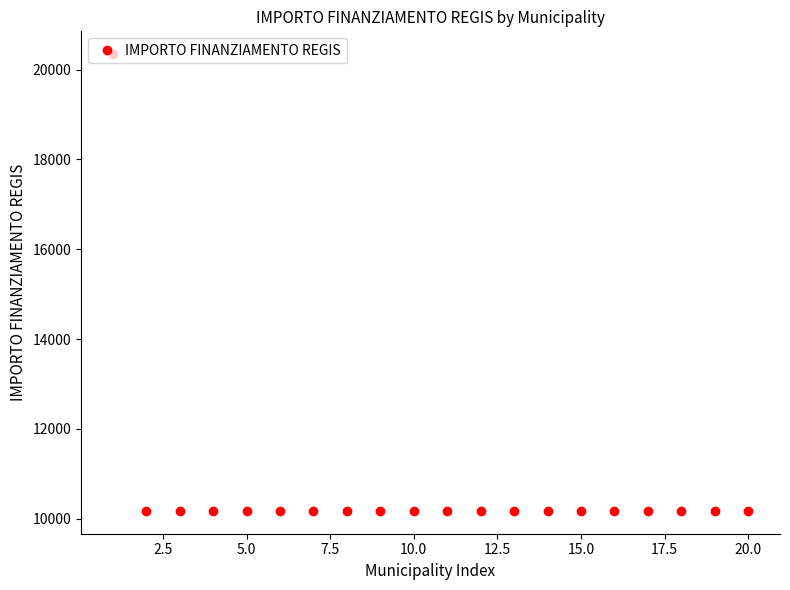

What is the average value?

10681